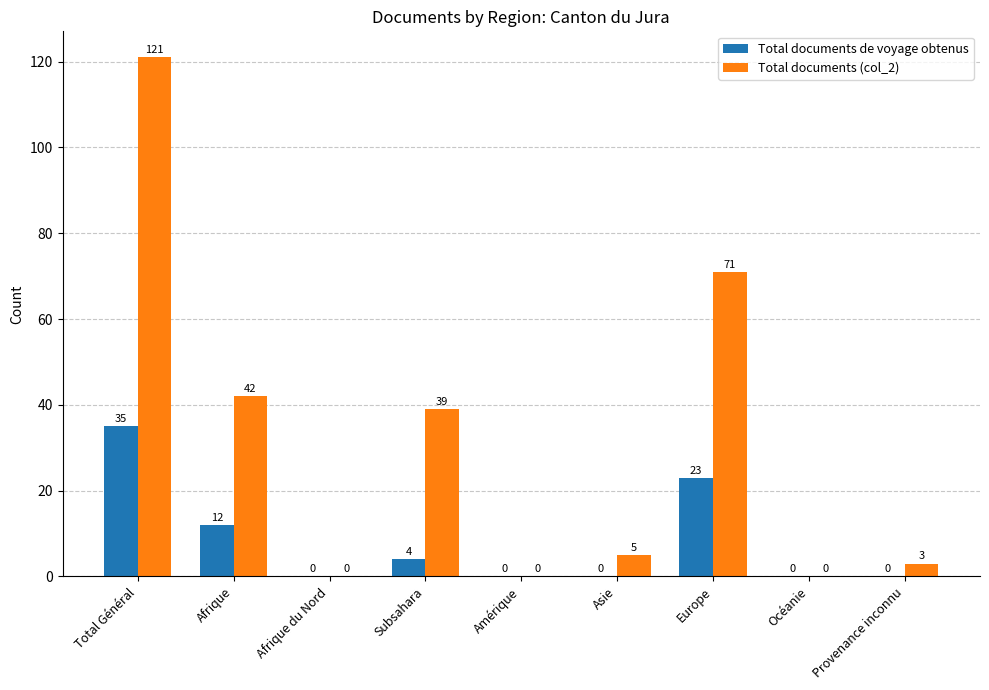

Is it true that Total documents (col_2) equals 71 at Europe?

True